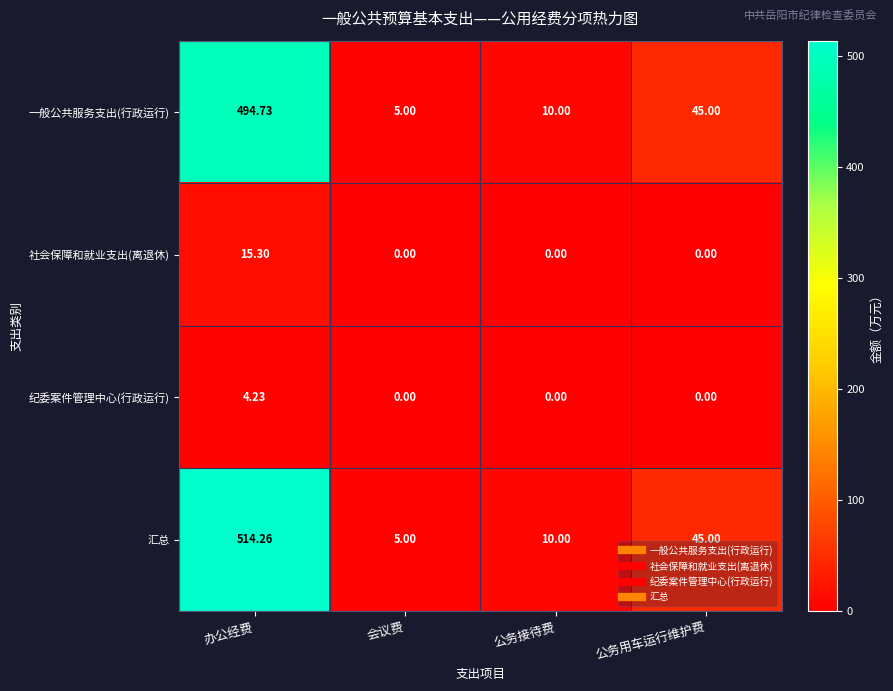

Which category has the lowest value in the 汇总 series?

会议费